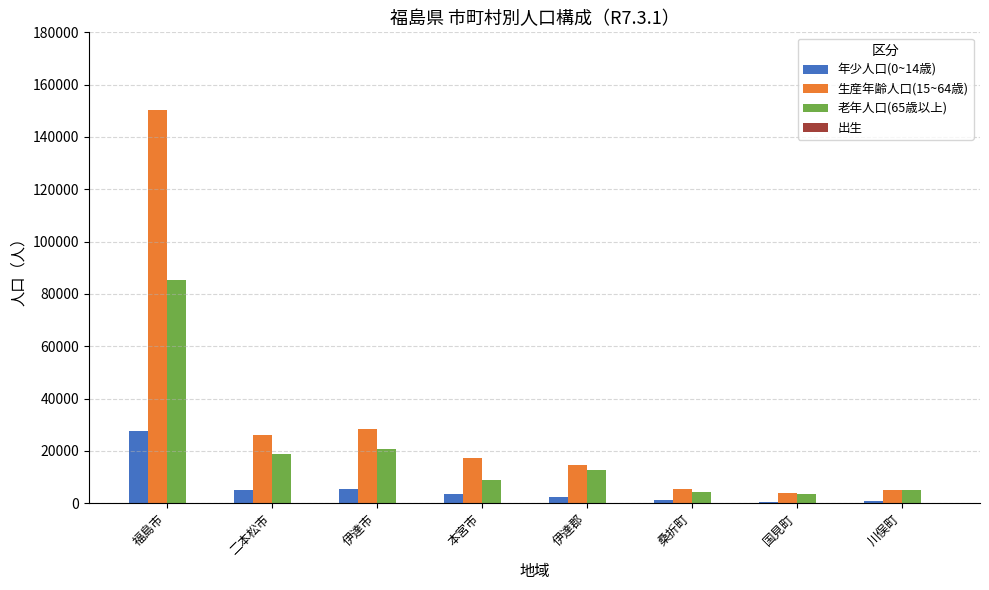

At which category does the chart reach its peak across all series?

福島市